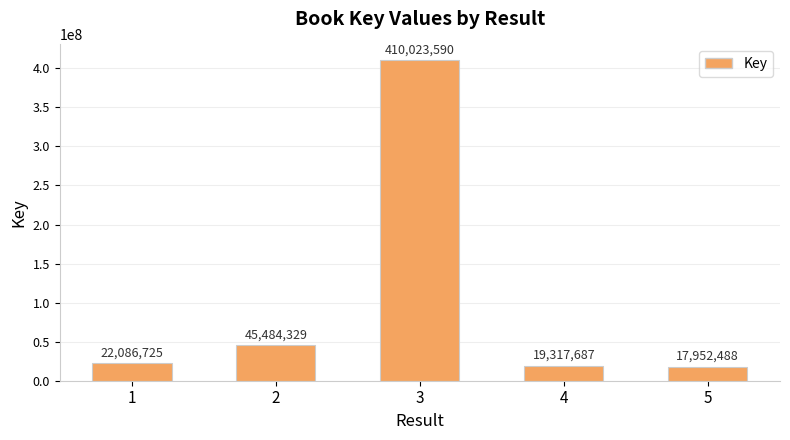

What is the difference between the maximum and minimum values?

392071102